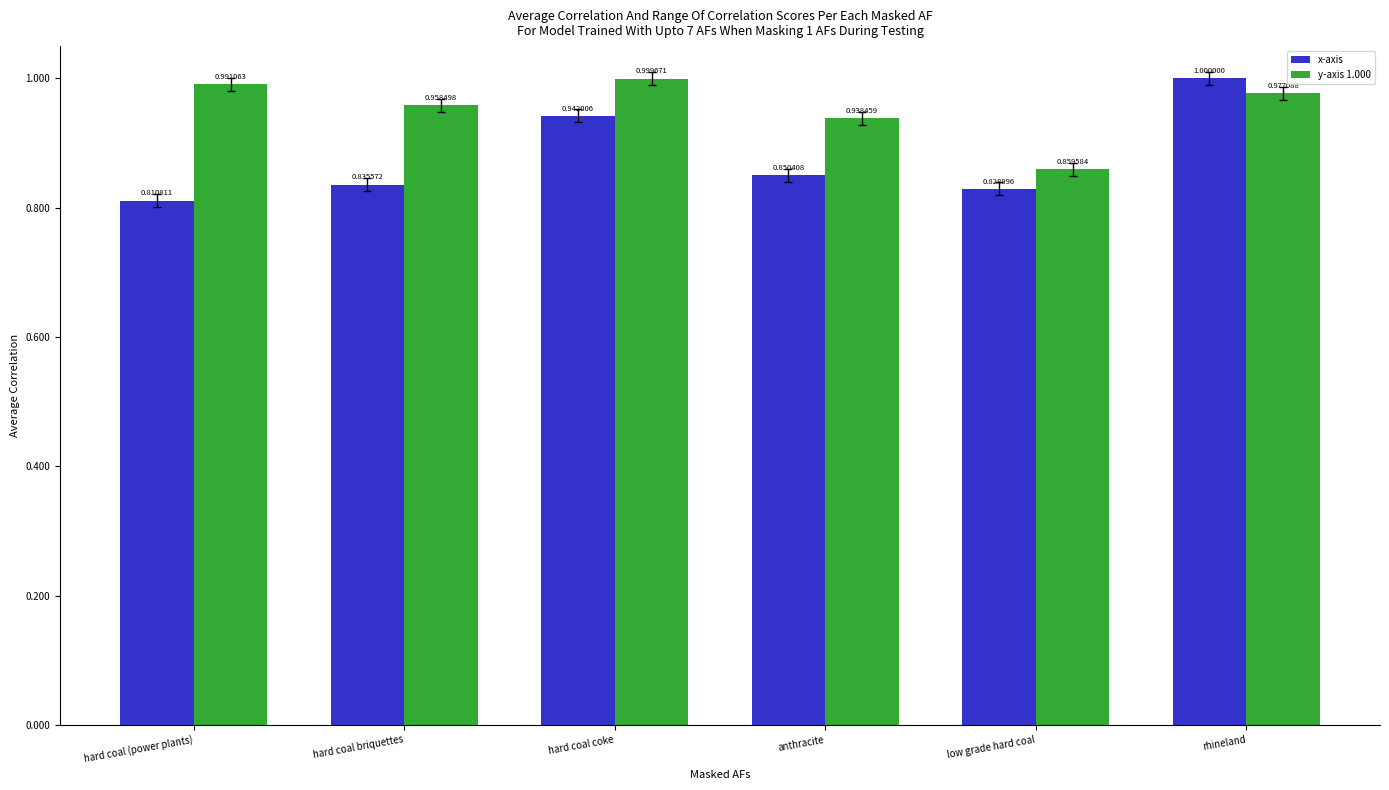

What is the greatest value displayed?

1.0